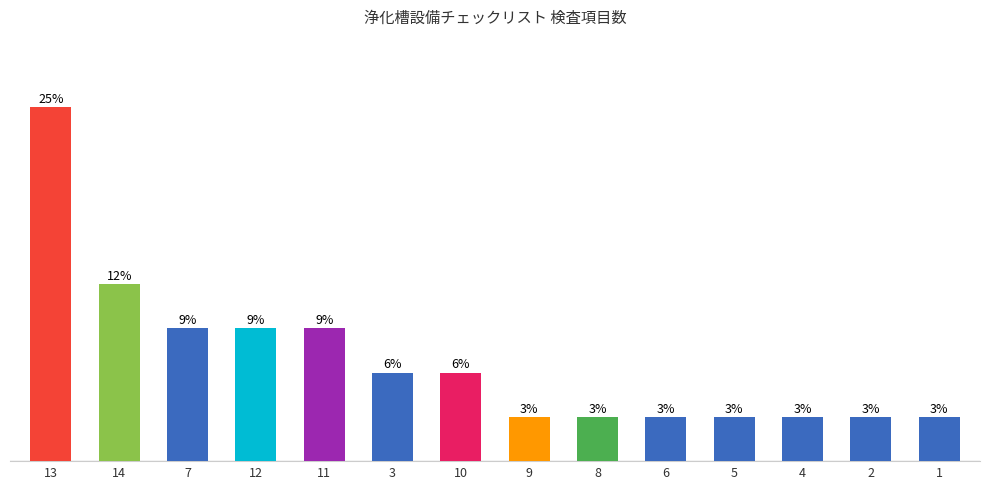

What is the change in value from 14 to 7?

-1